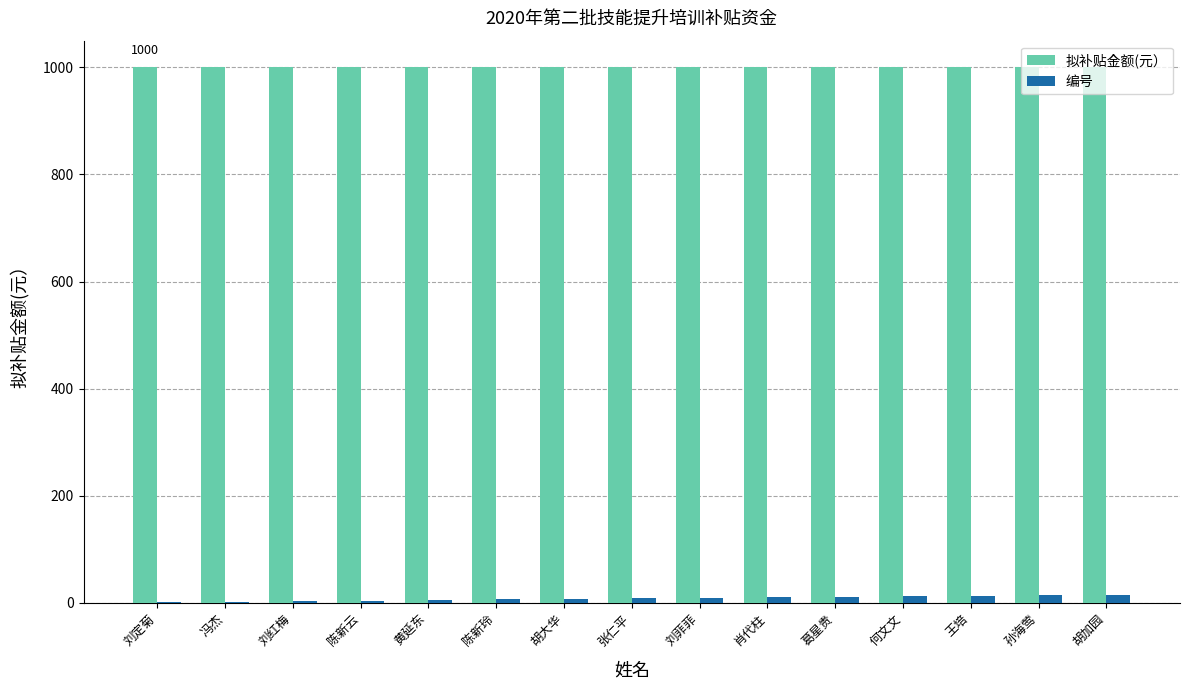

Is the value of 拟补贴金额(元） at 陈新玲 greater than the value of 编号 at 葛星贵?

Yes